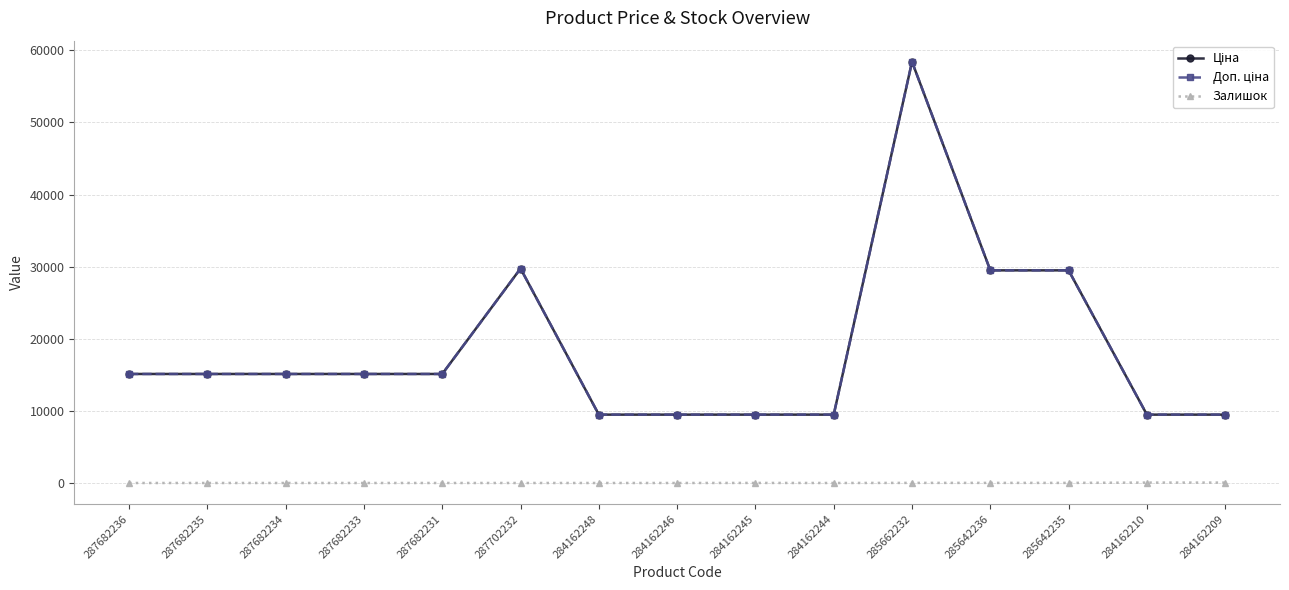

Rank the series by their maximum value, from highest to lowest.

Ціна, Доп. ціна, Залишок